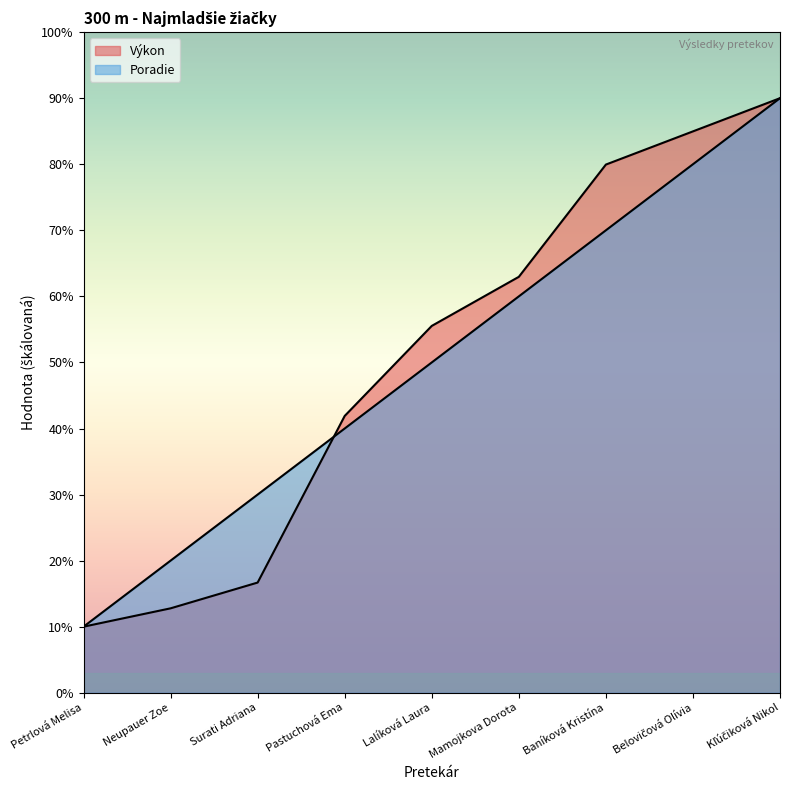

What is the total value across all series at Pastuchová Ema?

81.9